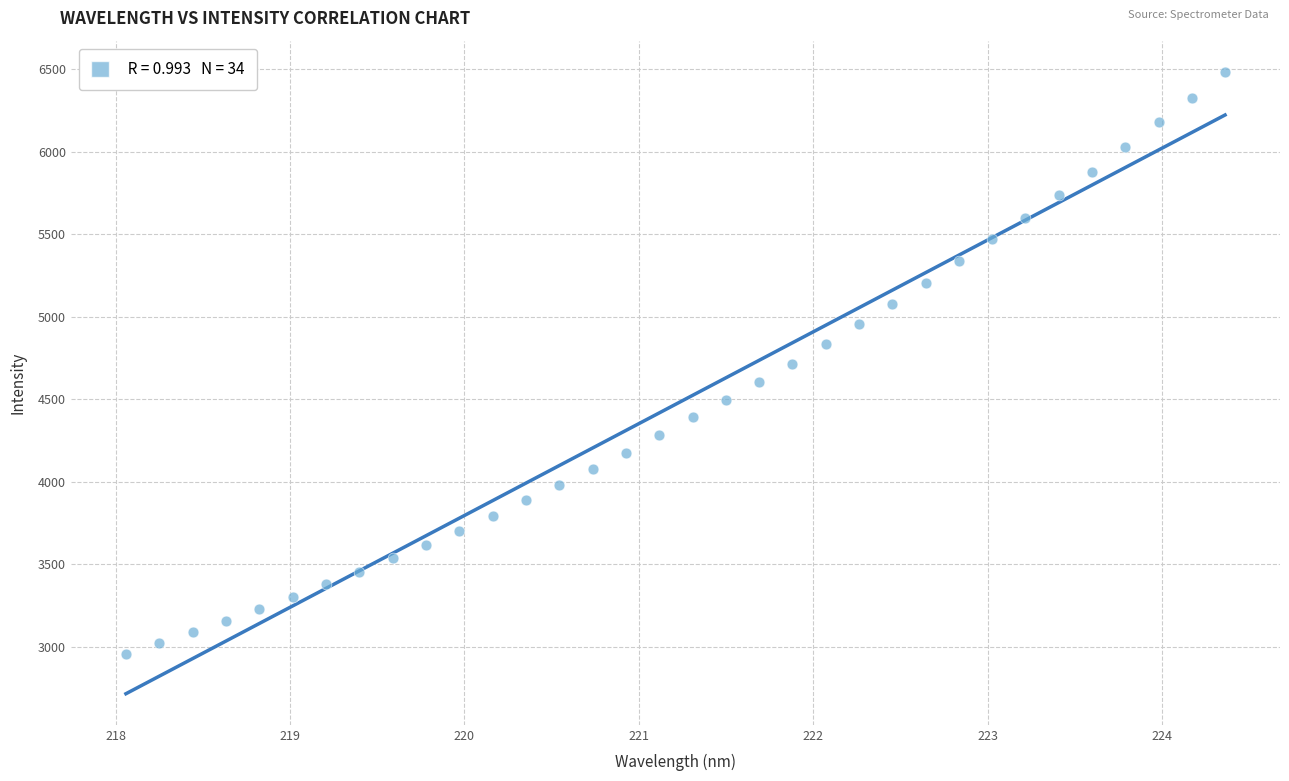

What is the range of X values (max minus min)?

6.3